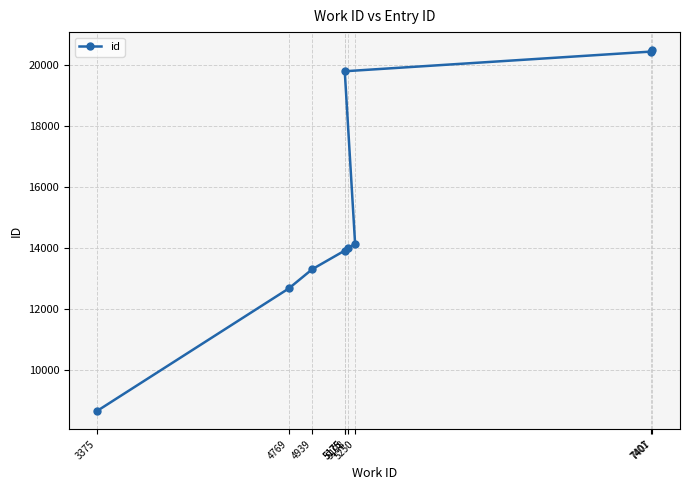

How many lines are shown in the chart?

1